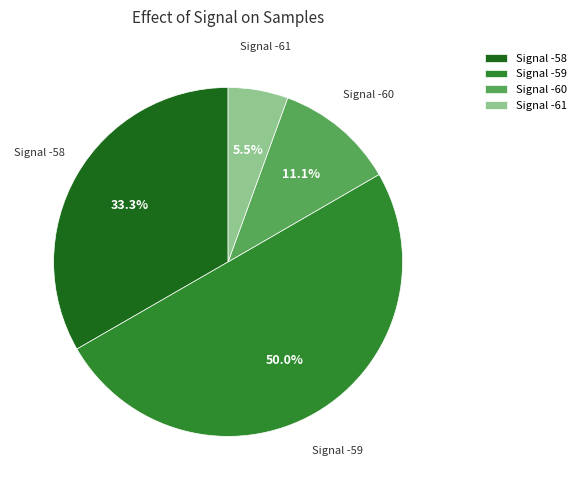

Combined, do Signal -60 and Signal -58 account for over 50%?

No